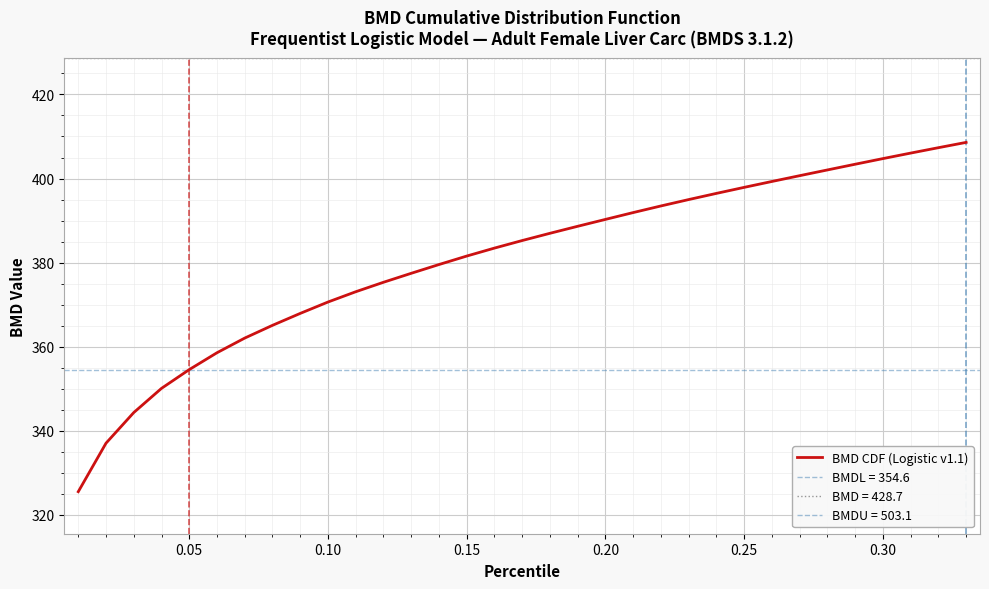

How many categories are shown in the chart?

33